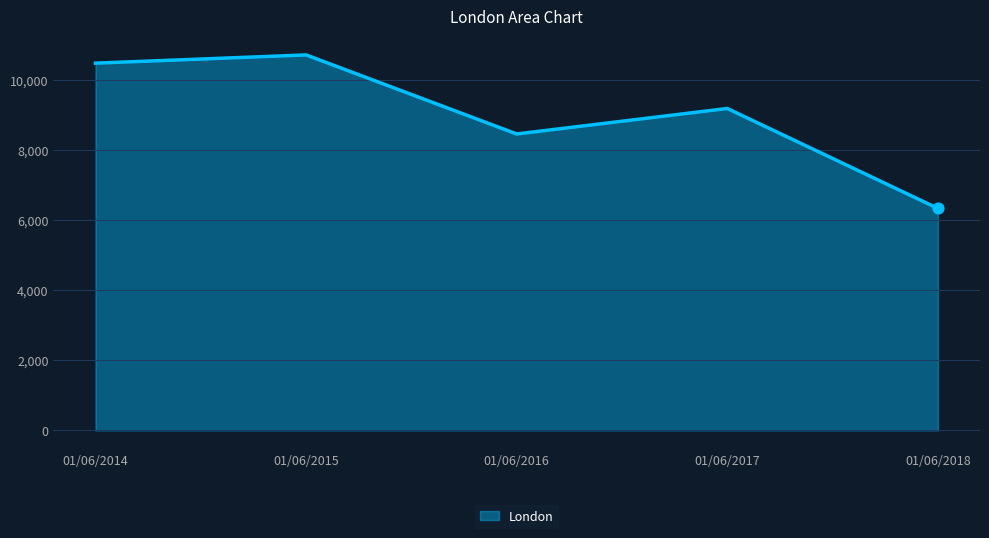

Which has a higher value, 01/06/2015 or 01/06/2018?

01/06/2015